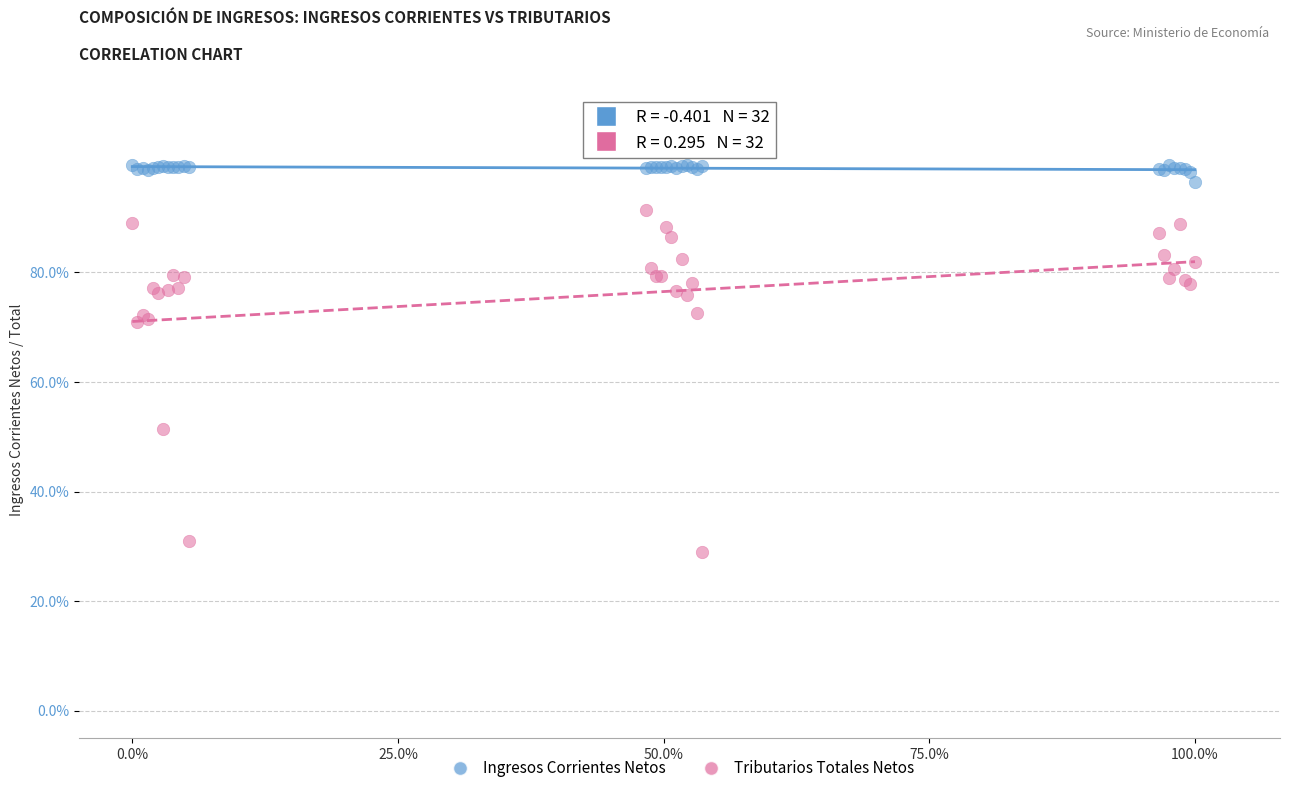

Which series contains the lowest Y value?

Tributarios Totales Netos